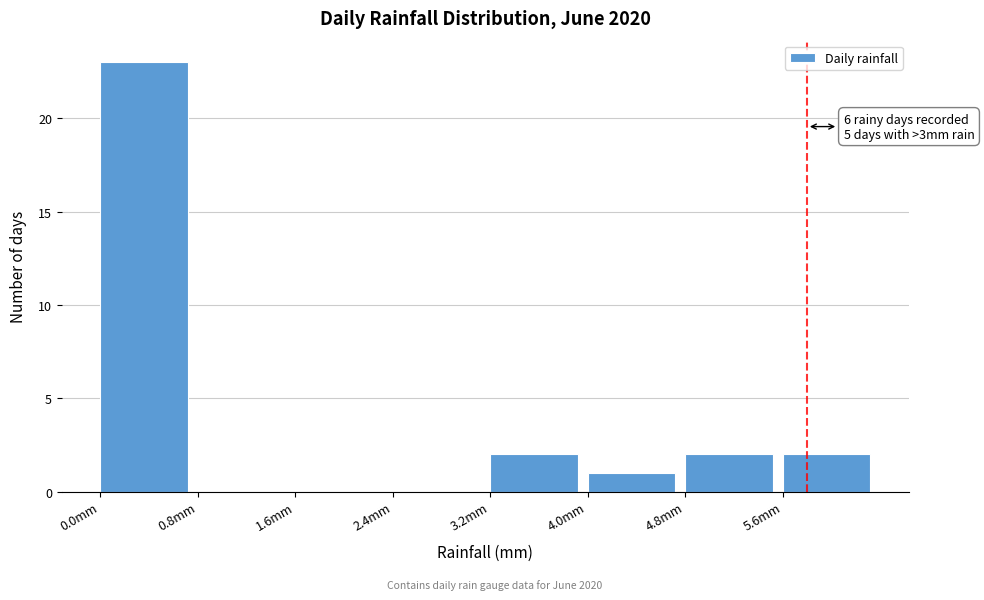

Over which range of the x-axis is the bar tallest?

0.0 to 0.8